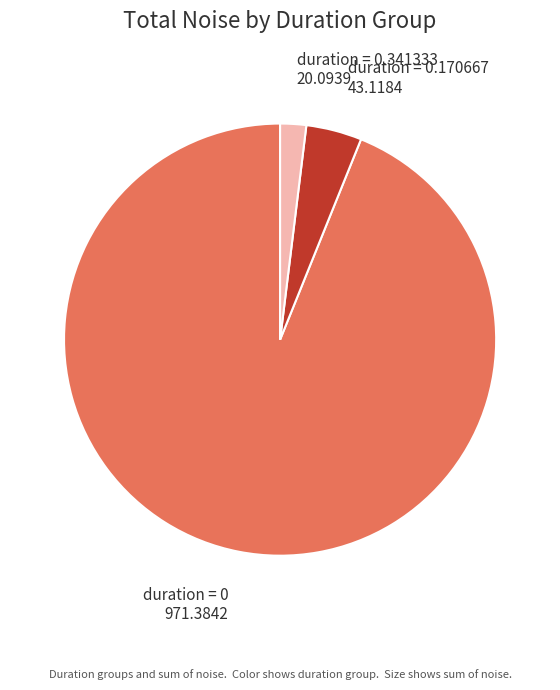

Count the number of slices in the pie.

3